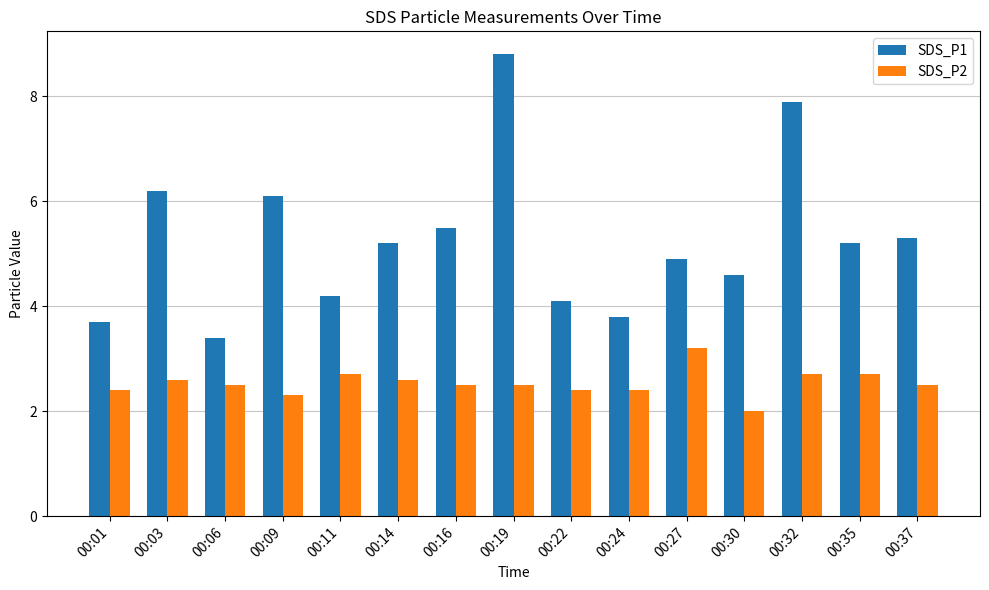

What is the difference between the SDS_P1 values at 00:14 and 00:27?

0.3